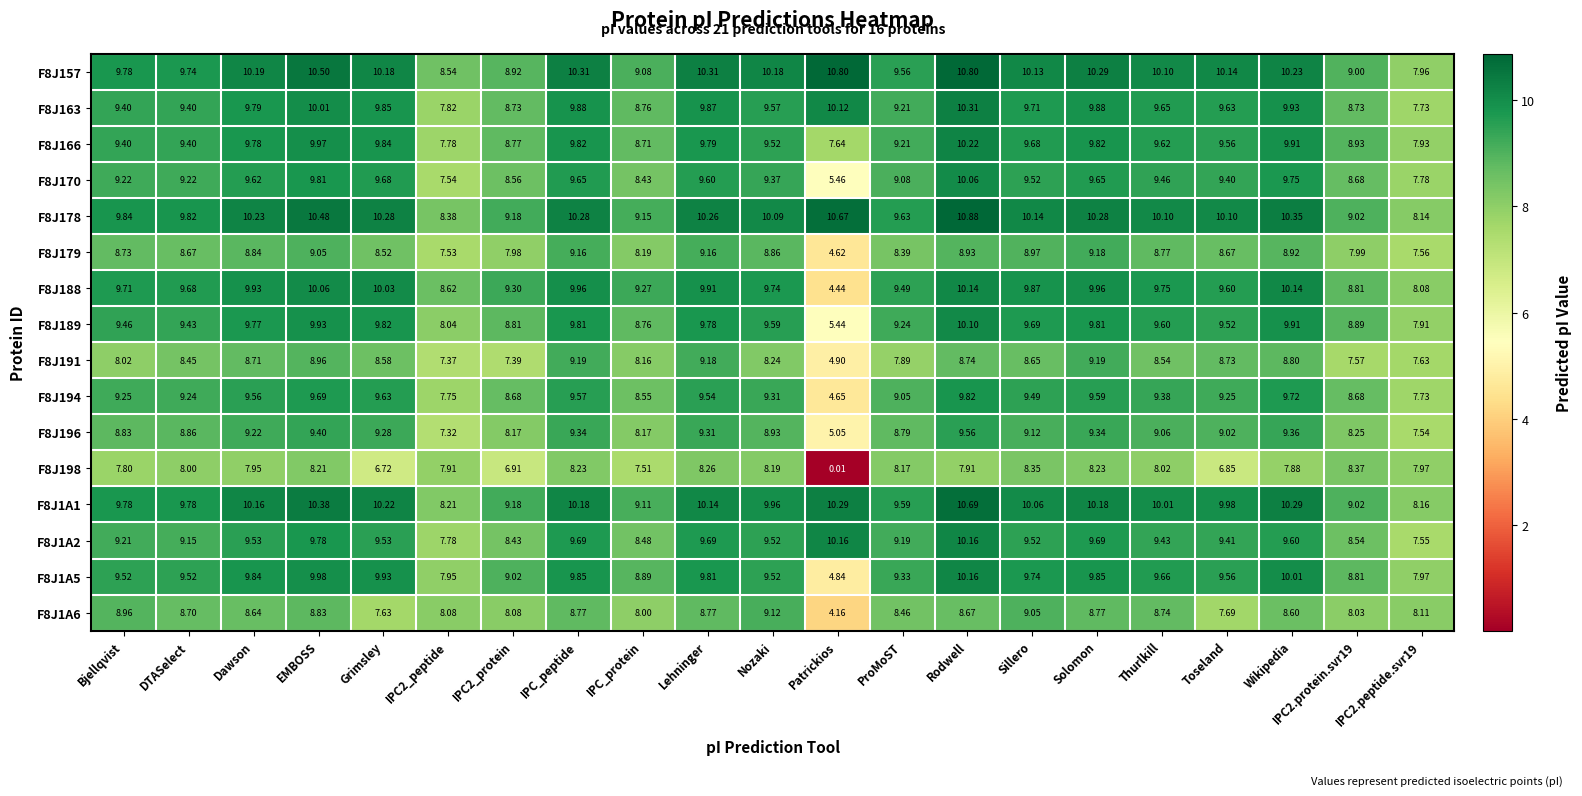

At which category is the sum across all series the highest?

Rodwell